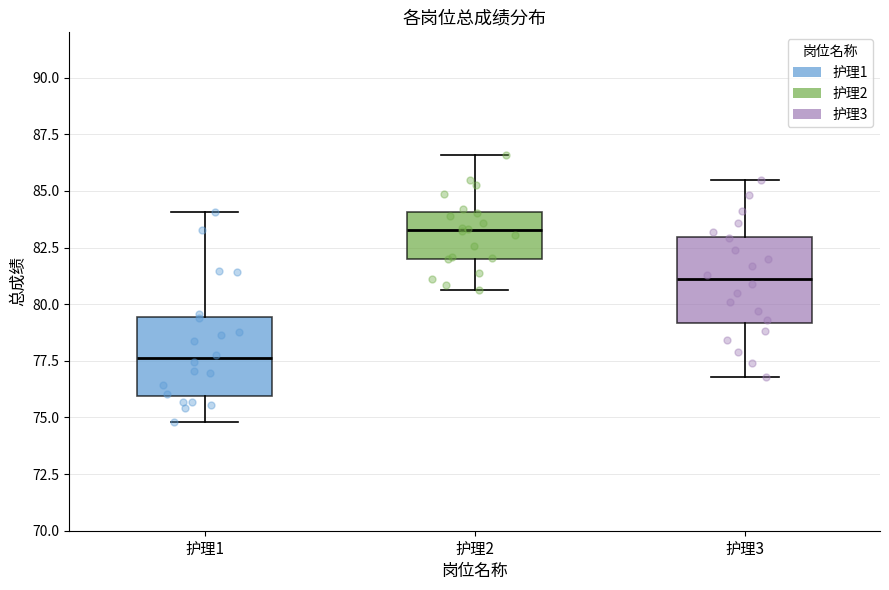

Where is the upper edge of the box for 护理3 on the y-axis? The values are not printed on the chart, so give them approximately, as read against the axis.

83.0